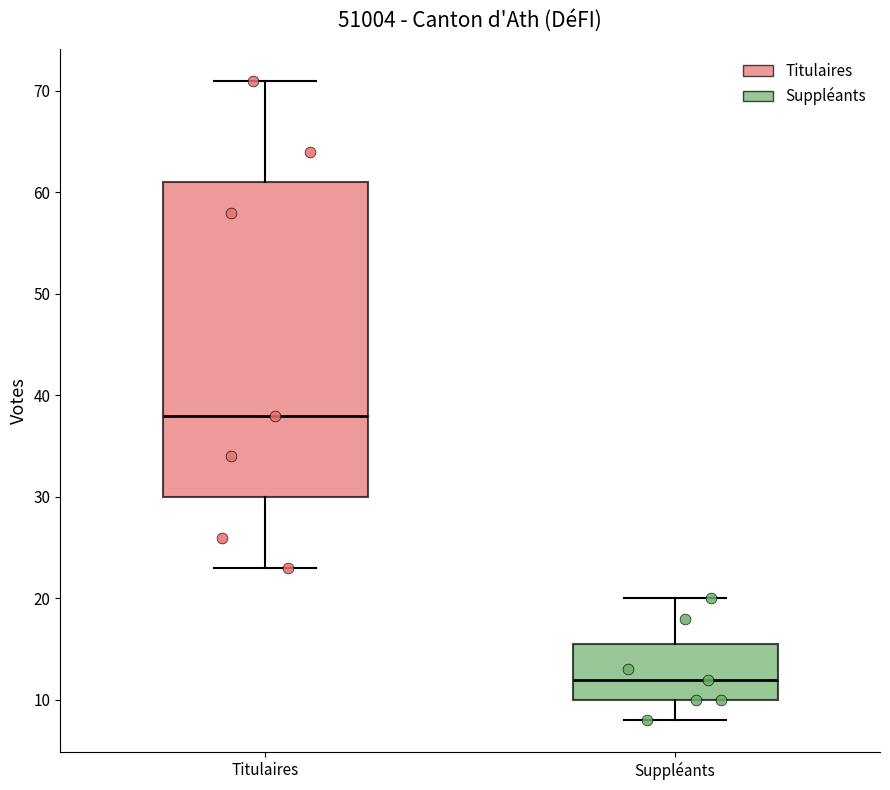

Which box is the tallest, from its lower edge to its upper edge?

Titulaires